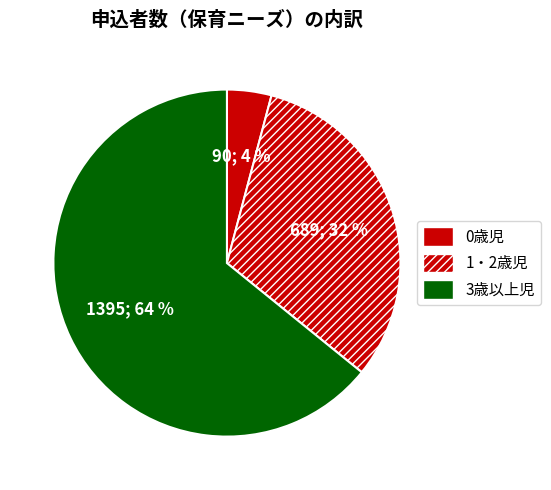

To the nearest percent, what is the difference between the 0歳児 and 1・2歳児 slice percentages?

28%